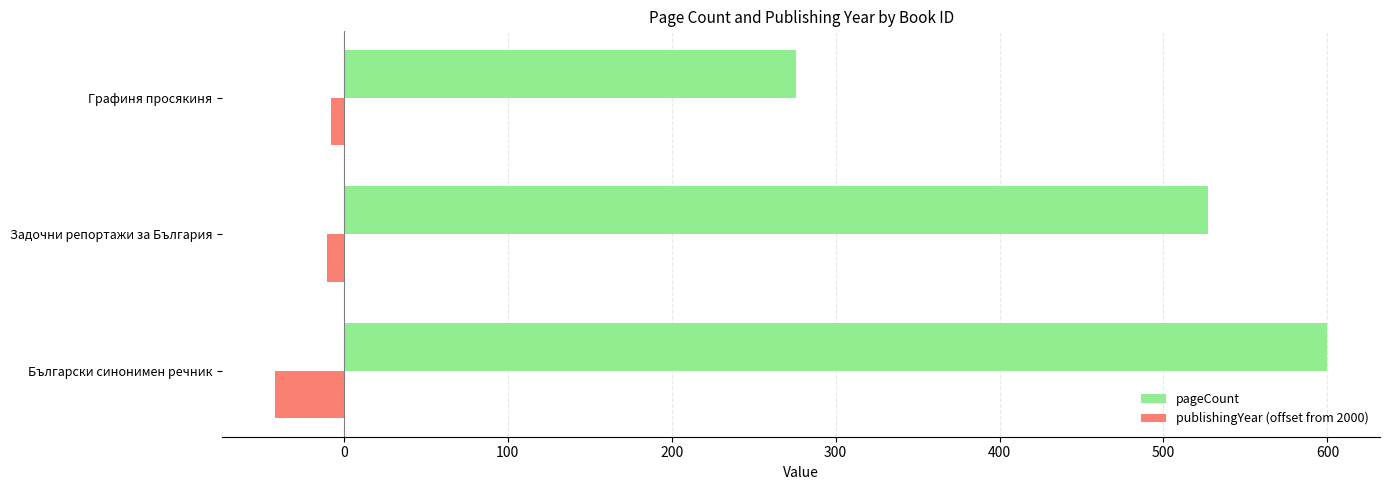

What is the sum of all publishingYear (offset from 2000) values?

-60